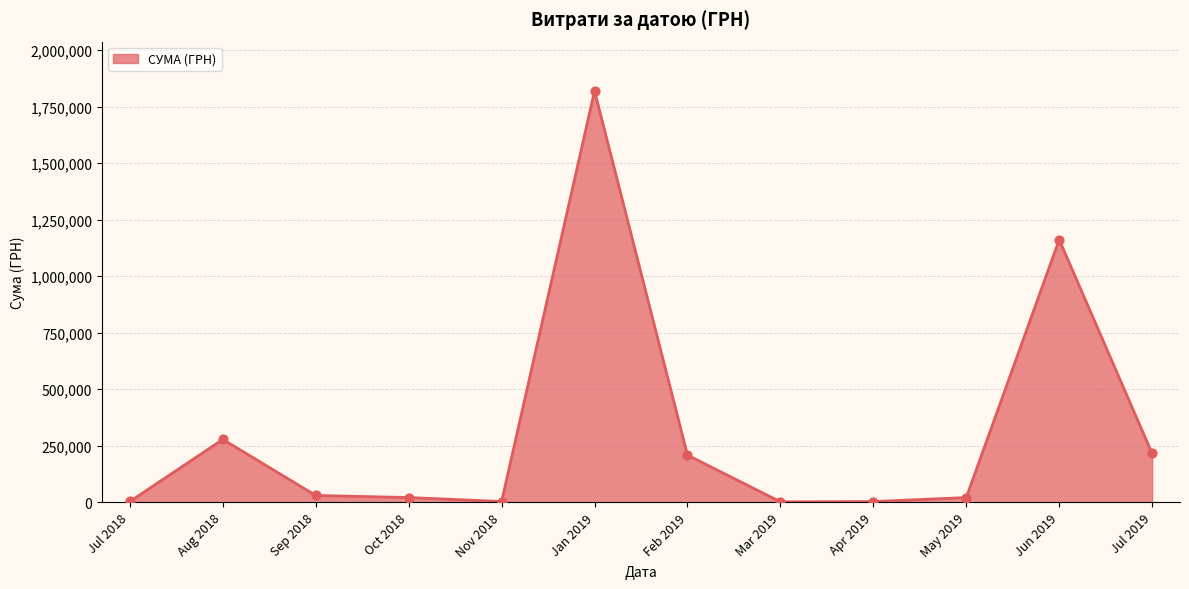

At which label is the value closest to 910727?

Jun 2019